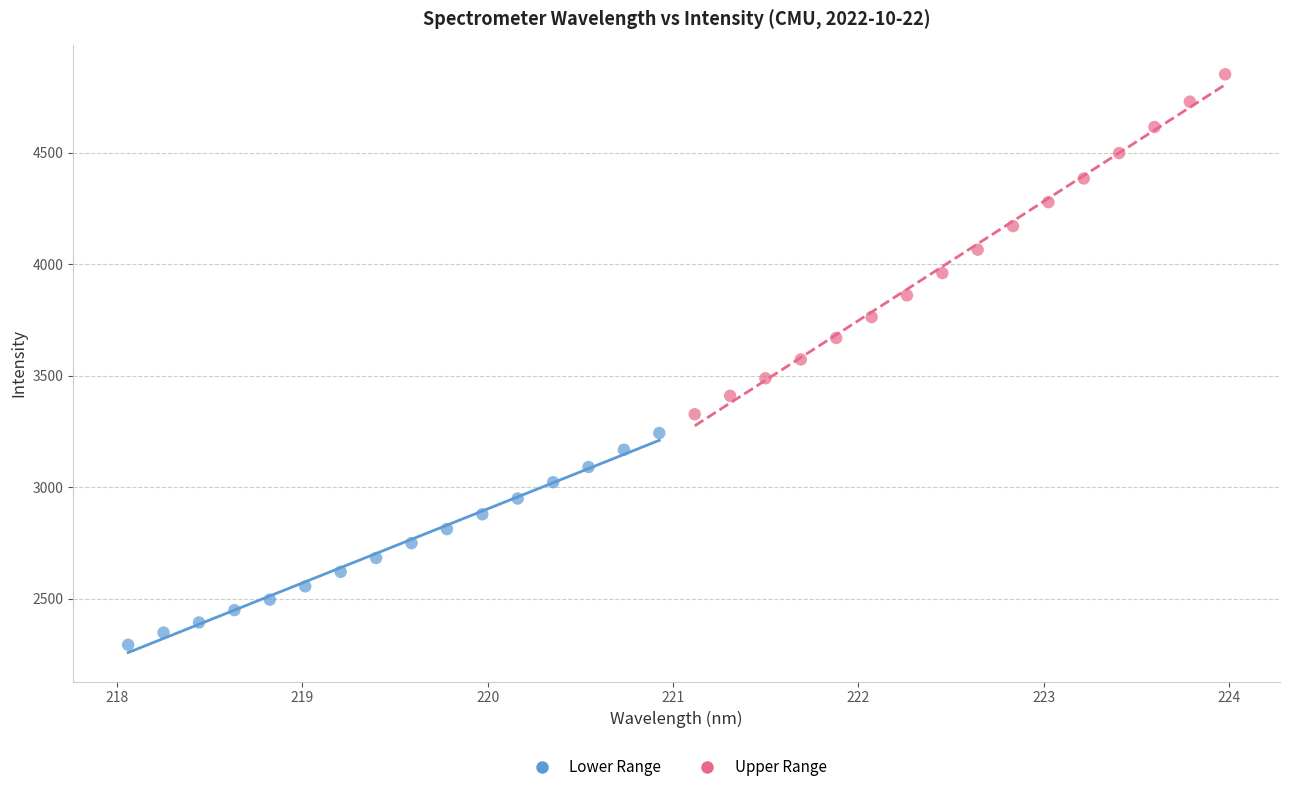

Which series has the largest Y range (max minus min)?

Upper Range